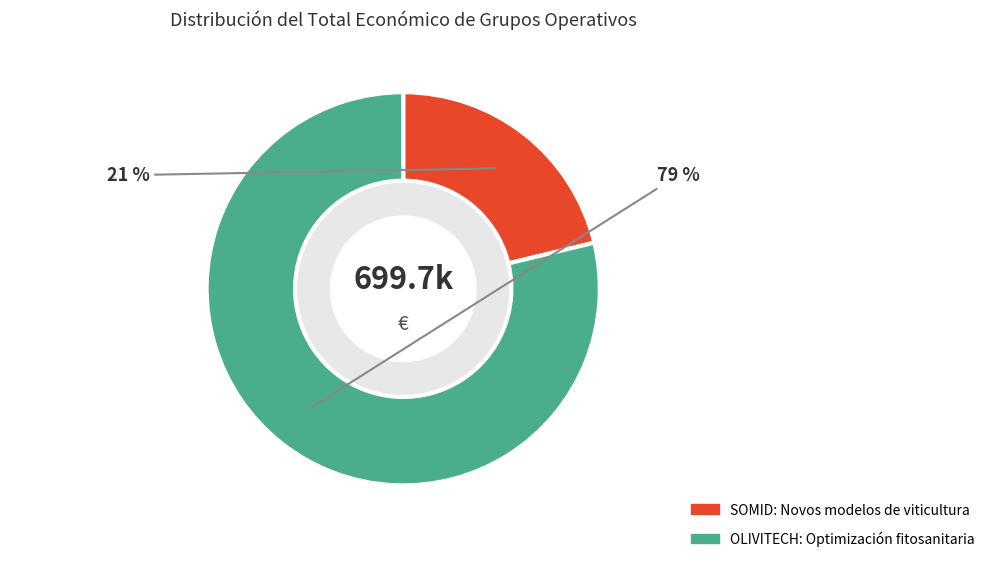

Is it true that SOMID: Novos modelos de viticultura is 21% of the pie?

True